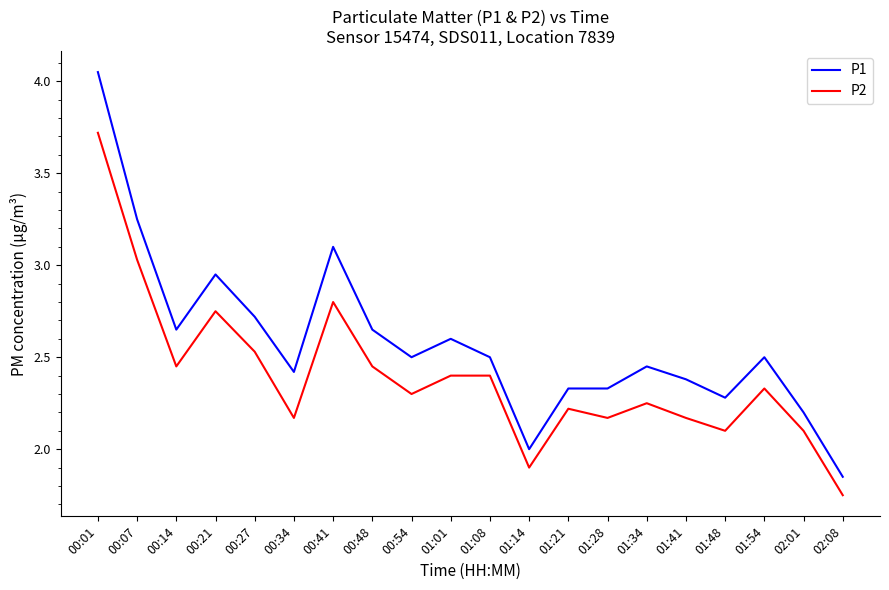

Rank the series by their maximum value, from lowest to highest.

P2, P1